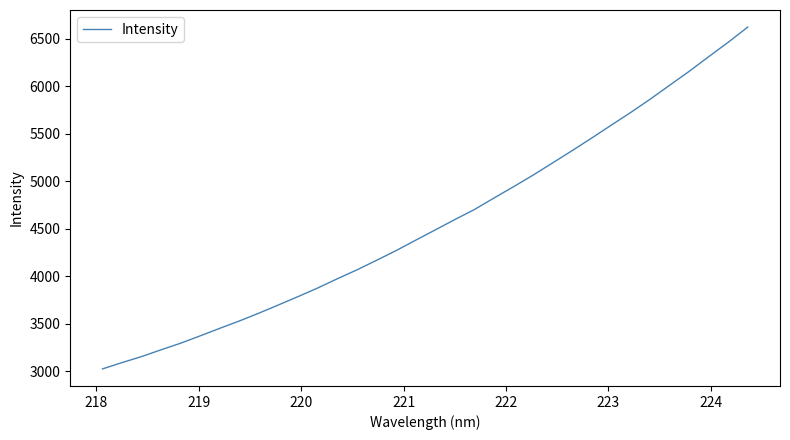

What is the maximum value shown in the chart?

6620.5